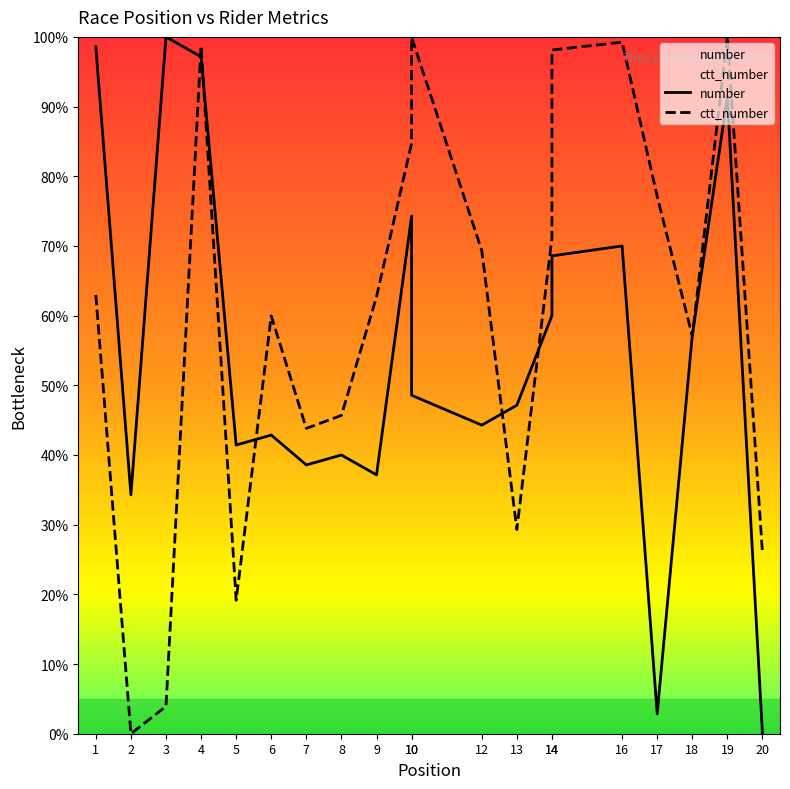

How many data points in ctt_number are less than 62?

9